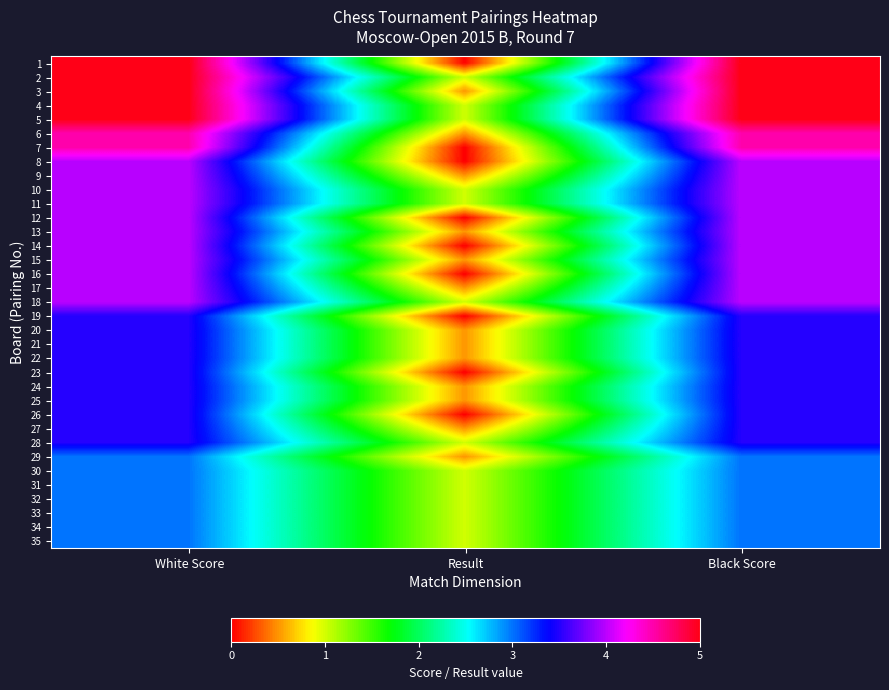

Reading left to right, extract all data points from this chart.

1: White Score=5.0	Result=0.0	Black Score=5.0
2: White Score=5.0	Result=1.0	Black Score=5.0
3: White Score=5.0	Result=0.5	Black Score=5.0
4: White Score=5.0	Result=1.0	Black Score=5.0
5: White Score=5.0	Result=1.0	Black Score=5.0
6: White Score=4.5	Result=0.5	Black Score=4.5
7: White Score=4.5	Result=0.0	Black Score=4.5
8: White Score=4.0	Result=0.0	Black Score=4.0
9: White Score=4.0	Result=0.5	Black Score=4.0
10: White Score=4.0	Result=1.0	Black Score=4.0
11: White Score=4.0	Result=1.0	Black Score=4.0
12: White Score=4.0	Result=0.0	Black Score=4.0
13: White Score=4.0	Result=0.5	Black Score=4.0
14: White Score=4.0	Result=0.0	Black Score=4.0
15: White Score=4.0	Result=0.5	Black Score=4.0
16: White Score=4.0	Result=0.0	Black Score=4.0
17: White Score=4.0	Result=0.5	Black Score=4.0
18: White Score=4.0	Result=1.0	Black Score=4.0
19: White Score=3.5	Result=0.0	Black Score=3.5
20: White Score=3.5	Result=0.5	Black Score=3.5
21: White Score=3.5	Result=0.5	Black Score=3.5
22: White Score=3.5	Result=0.5	Black Score=3.5
23: White Score=3.5	Result=0.0	Black Score=3.5
24: White Score=3.5	Result=0.5	Black Score=3.5
25: White Score=3.5	Result=0.5	Black Score=3.5
26: White Score=3.5	Result=0.0	Black Score=3.5
27: White Score=3.5	Result=0.5	Black Score=3.5
28: White Score=3.5	Result=1.0	Black Score=3.5
29: White Score=3.0	Result=0.5	Black Score=3.0
30: White Score=3.0	Result=1.0	Black Score=3.0
31: White Score=3.0	Result=1.0	Black Score=3.0
32: White Score=3.0	Result=1.0	Black Score=3.0
33: White Score=3.0	Result=1.0	Black Score=3.0
34: White Score=3.0	Result=1.0	Black Score=3.0
35: White Score=3.0	Result=1.0	Black Score=3.0